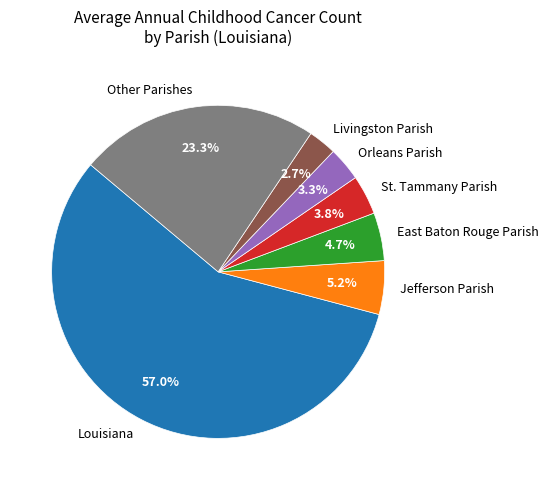

Is the sum of Louisiana and St. Tammany Parish greater than half?

Yes